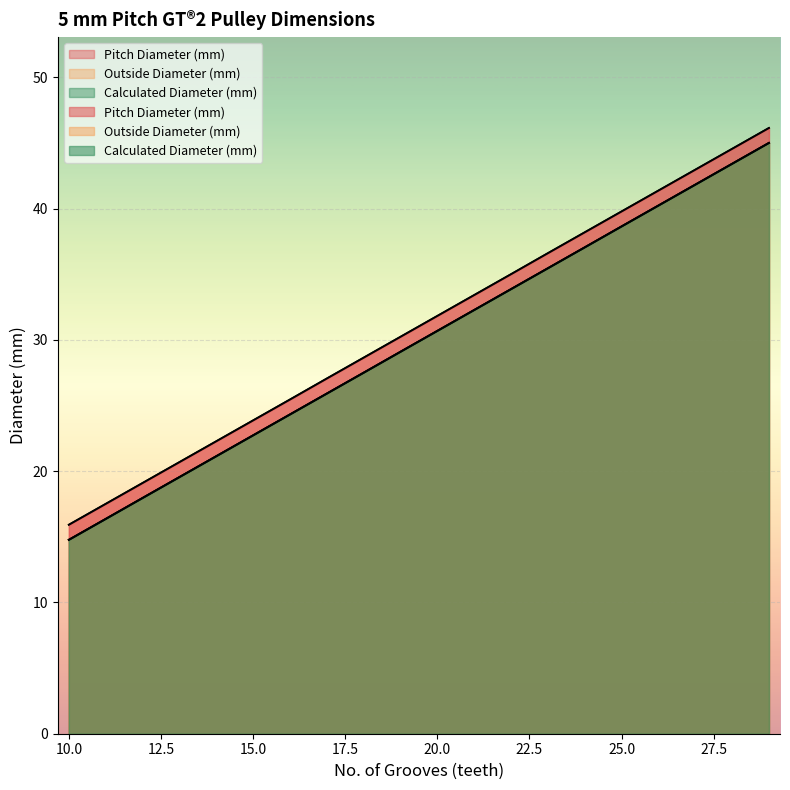

Reading right to left, list all the values displayed in this chart.

Pitch Diameter (mm): 46.1	44.6	43.0	41.4	39.8	38.2	36.6	35.0	33.4	31.8	30.2	28.6	27.1	25.5	23.9	22.3	20.7	19.1	17.5	15.9
Outside Diameter (mm): 45.0	43.4	41.8	40.2	38.6	37.0	35.5	33.9	32.3	30.7	29.1	27.5	25.9	24.3	22.7	21.1	19.6	18.0	16.4	14.8
Calculated Diameter (mm): 45.0	43.4	41.8	40.2	38.6	37.1	35.5	33.9	32.3	30.7	29.1	27.5	25.9	24.3	22.7	21.1	19.5	18.0	16.4	14.8